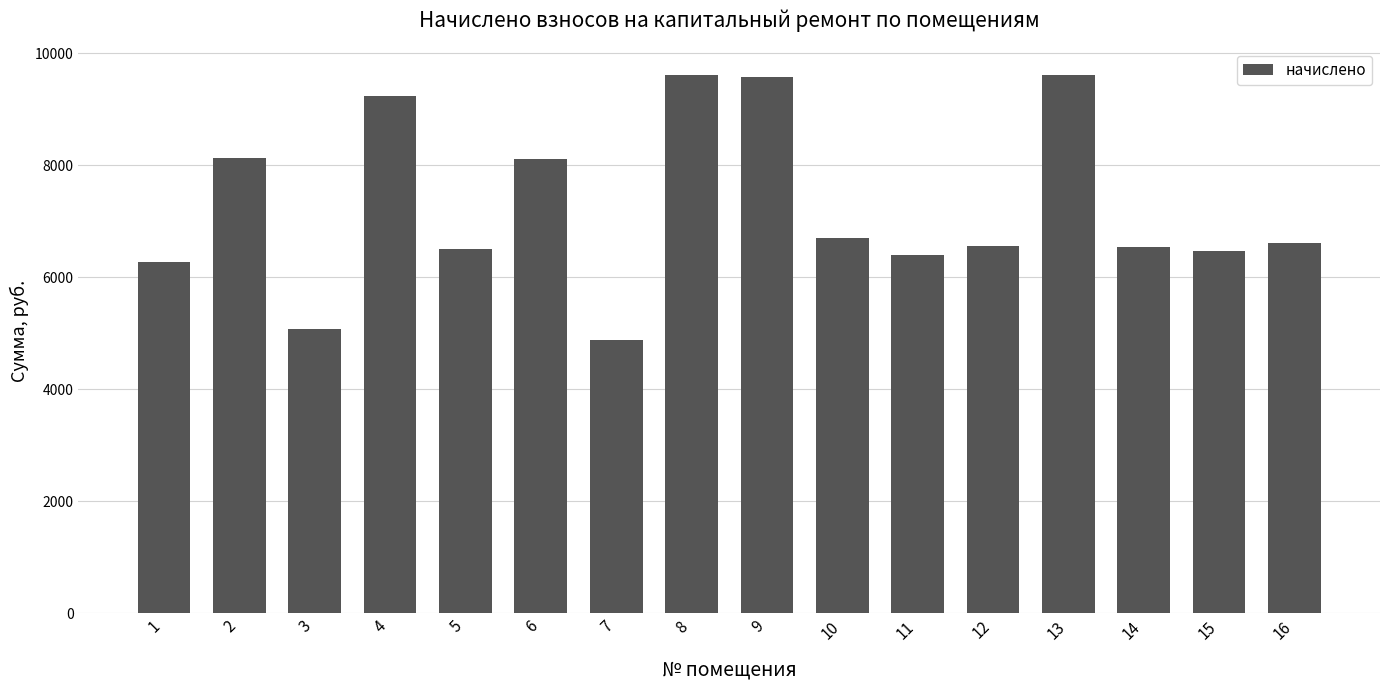

Count the number of data series in this chart.

1